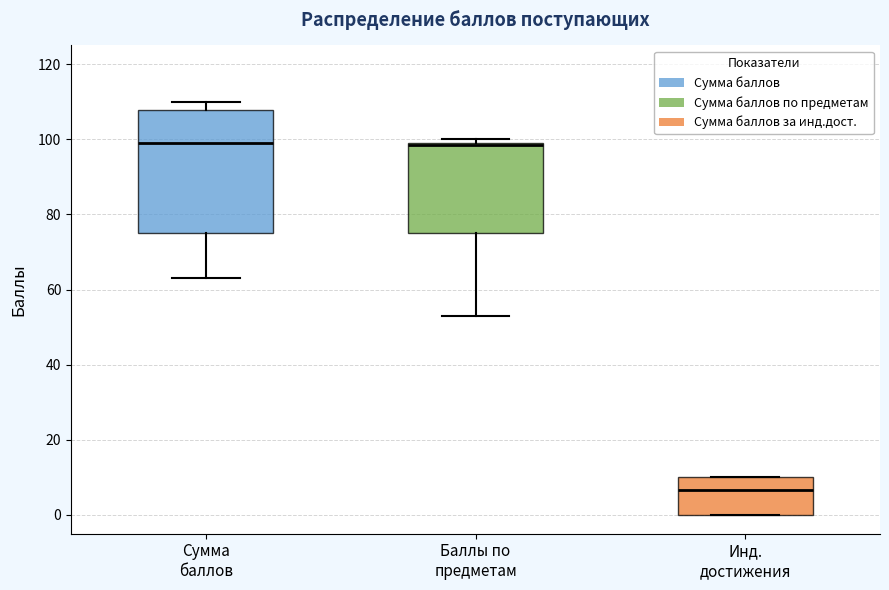

Reading left to right, transcribe this box plot: for each box, give where its median line is, the range the box spans, and where its two whiskers end, as read against the y-axis. The values are not printed on the chart, so give them approximately, as read against the axis.

Сумма баллов: median 100, box 76 to 108, whiskers 64 to 110
Баллы по предметам: median 98 (drawn on the box's upper edge), box 76 to 100, whiskers 54 to 100 (just above the box's upper edge)
Инд. достижения: median 6, box 0 to 10, whiskers 0 to 10